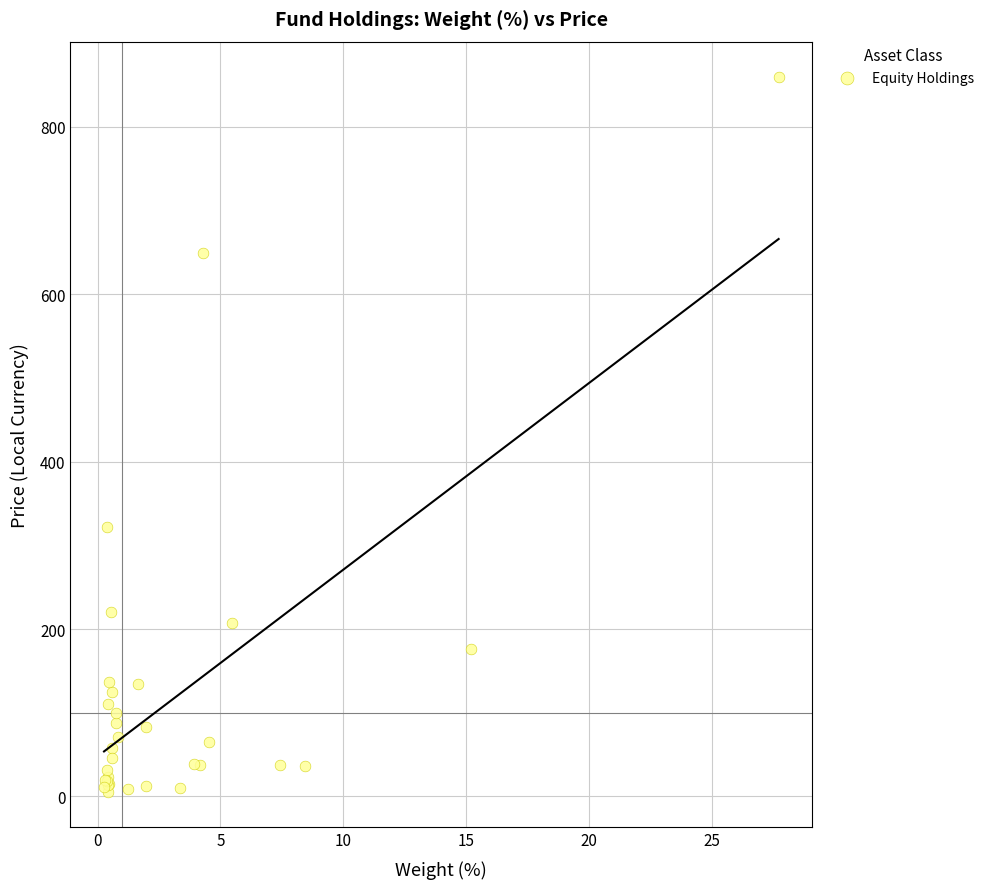

What Y value in the scatter plot is closest to 432?

321.9